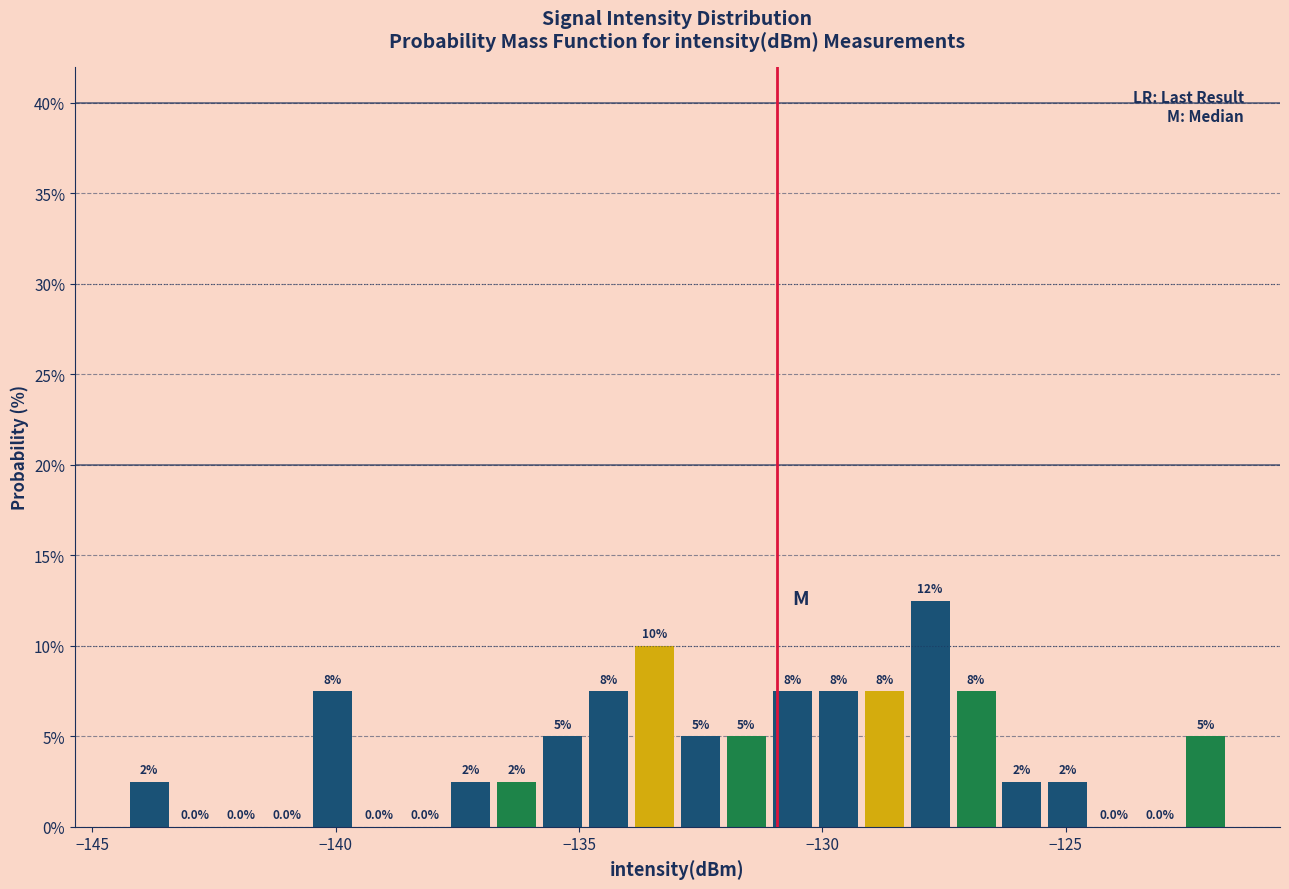

Read against the x-axis, roughly where is the centre of the tallest bar?

-128.0